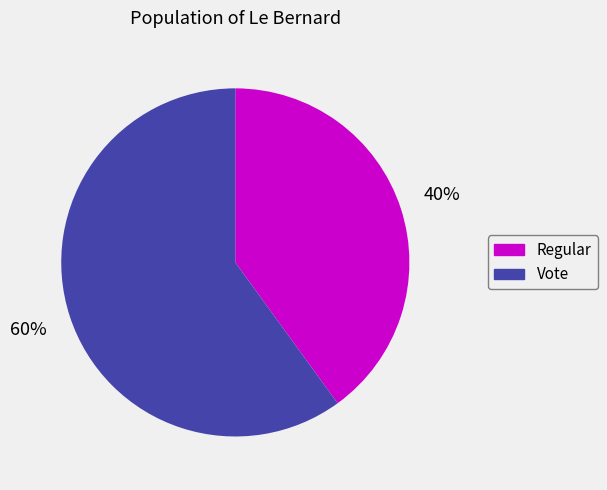

Rank the categories by value from highest to lowest.

Vote, Regular